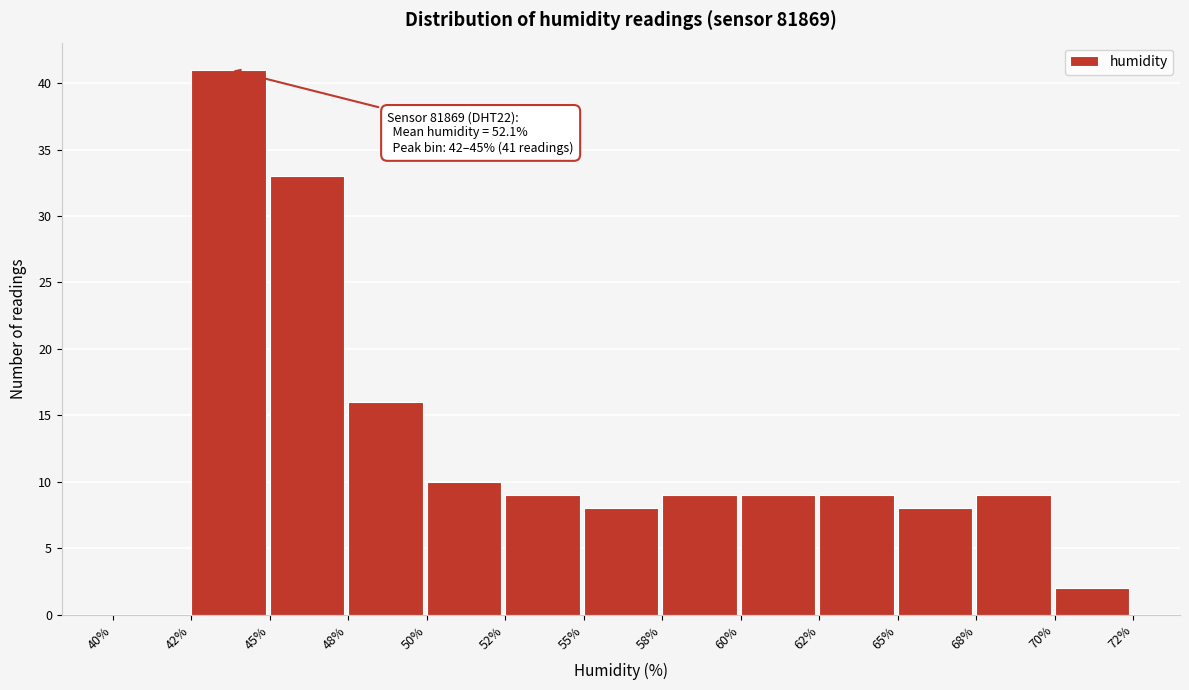

Reading right to left, extract all data points from this chart.

70%=2	68%=9	65%=8	62%=9	60%=9	58%=9	55%=8	52%=9	50%=10	48%=16	45%=33	42%=41	40%=0